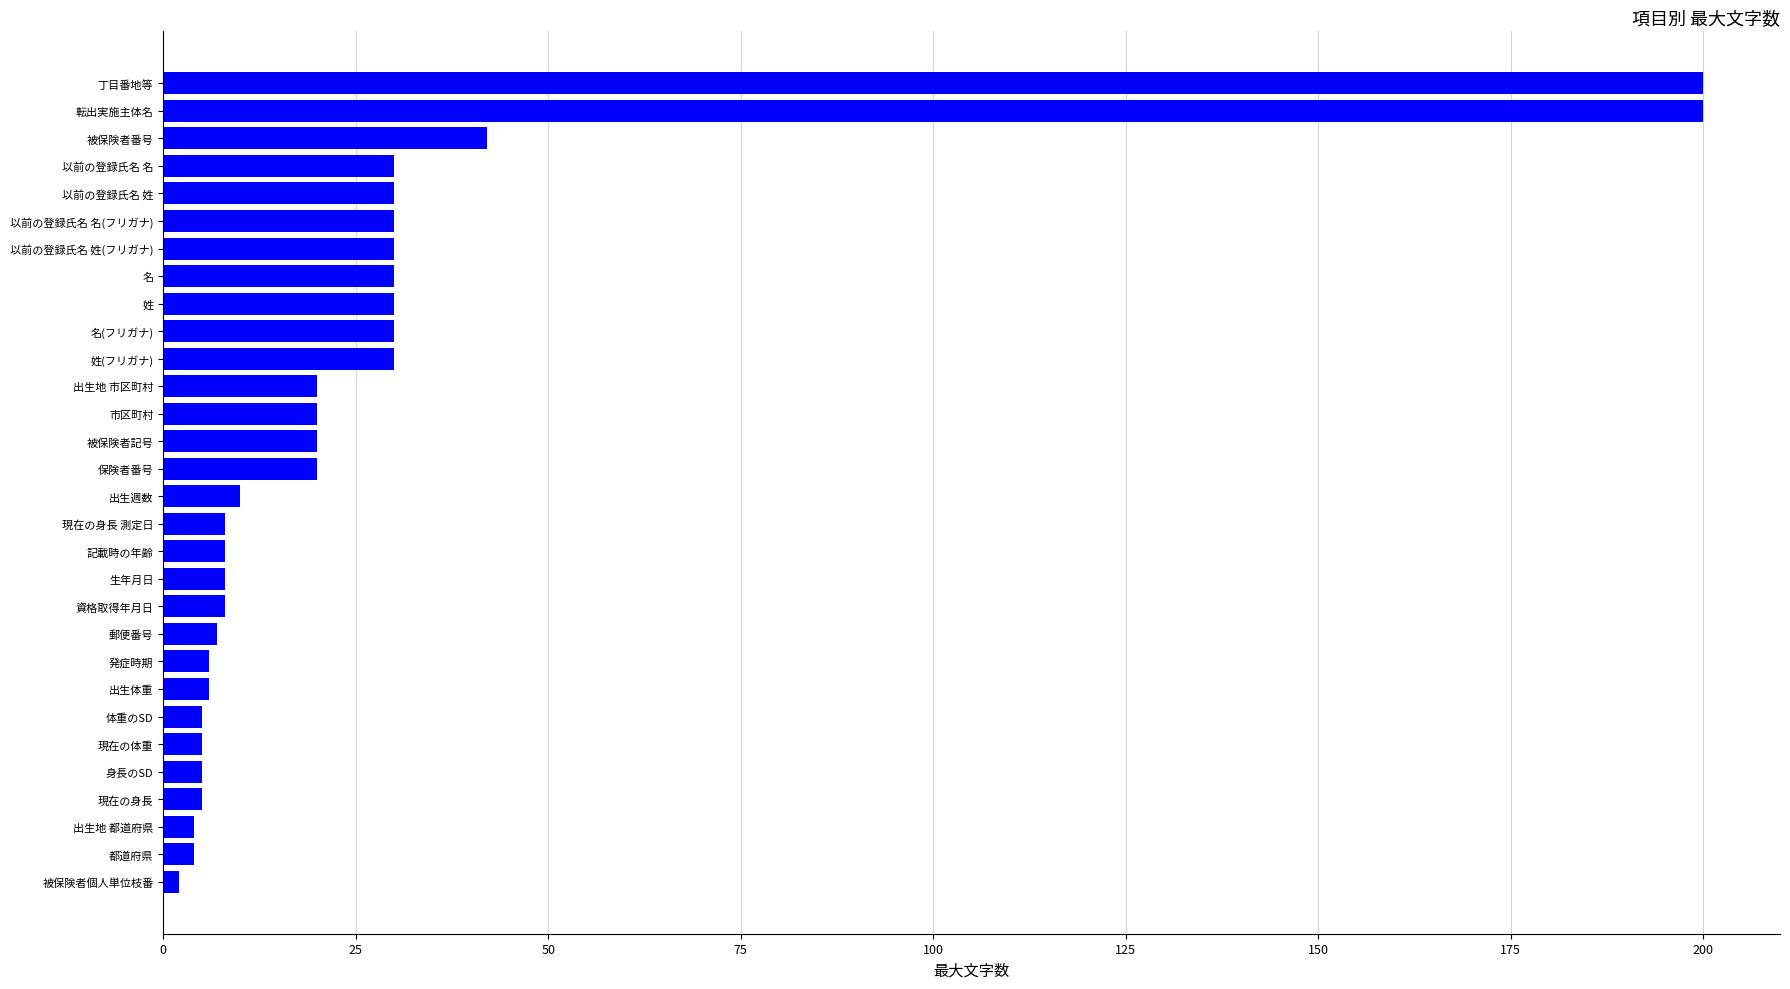

What is the sum of all values?

853